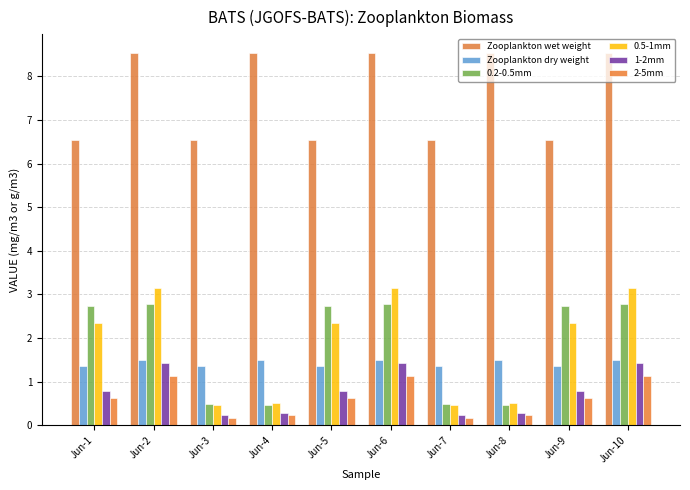

What is the value of the 2-5mm bar at the 1st from the left?

0.6